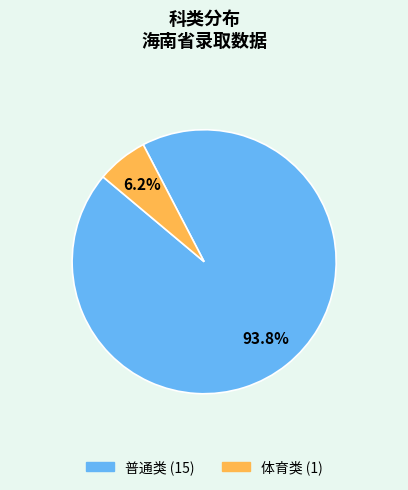

Combined, what portion of the pie is 普通类 and 体育类?

100.0%